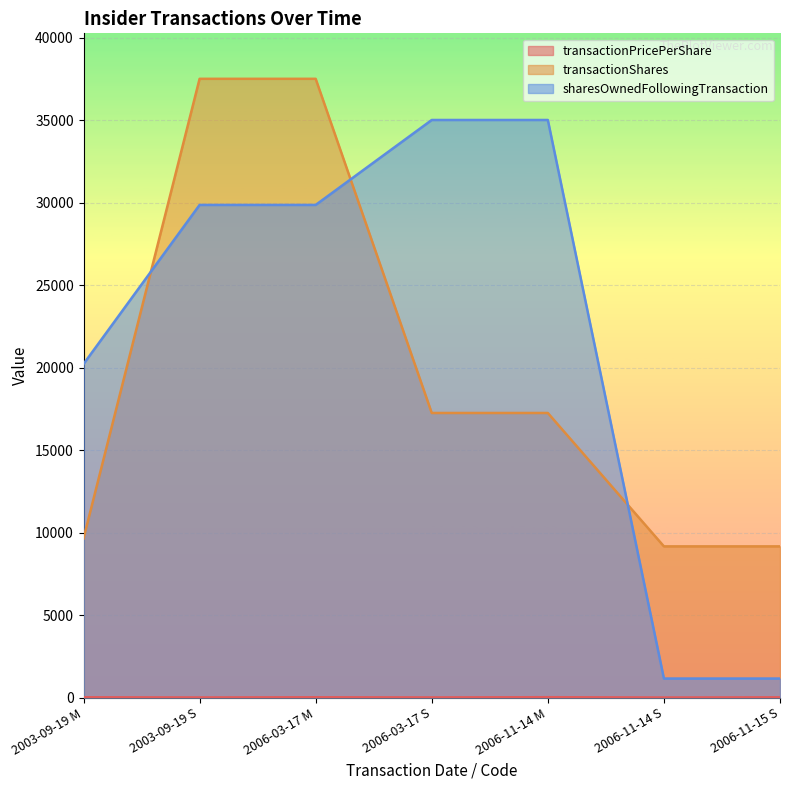

Reading left to right, list all the values displayed in this chart.

transactionPricePerShare: 2003-09-19 M=23.3	2003-09-19 S=12.1	2006-03-17 M=23.4	2006-03-17 S=14.4	2006-11-14 M=27.2	2006-11-14 S=9.5	2006-11-15 S=20.3
transactionShares: 2003-09-19 M=9642.0	2003-09-19 S=37500.0	2006-03-17 M=37500.0	2006-03-17 S=17250.0	2006-11-14 M=17250.0	2006-11-14 S=9167.0	2006-11-15 S=9167.0
sharesOwnedFollowingTransaction: 2003-09-19 M=20215.0	2003-09-19 S=29857.0	2006-03-17 M=29857.0	2006-03-17 S=35005.0	2006-11-14 M=35005.0	2006-11-14 S=1158.0	2006-11-15 S=1158.0